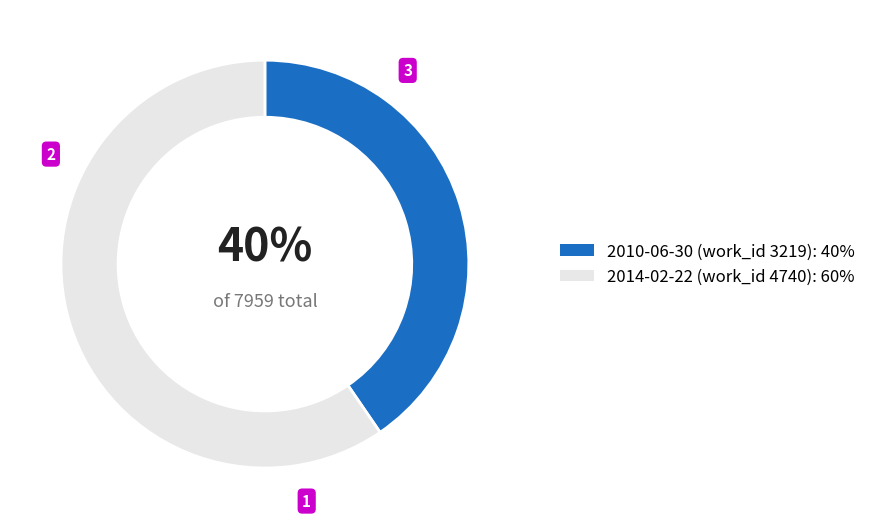

To the nearest percent, what is the combined percentage of 2010-06-30 and 2014-02-22?

100%